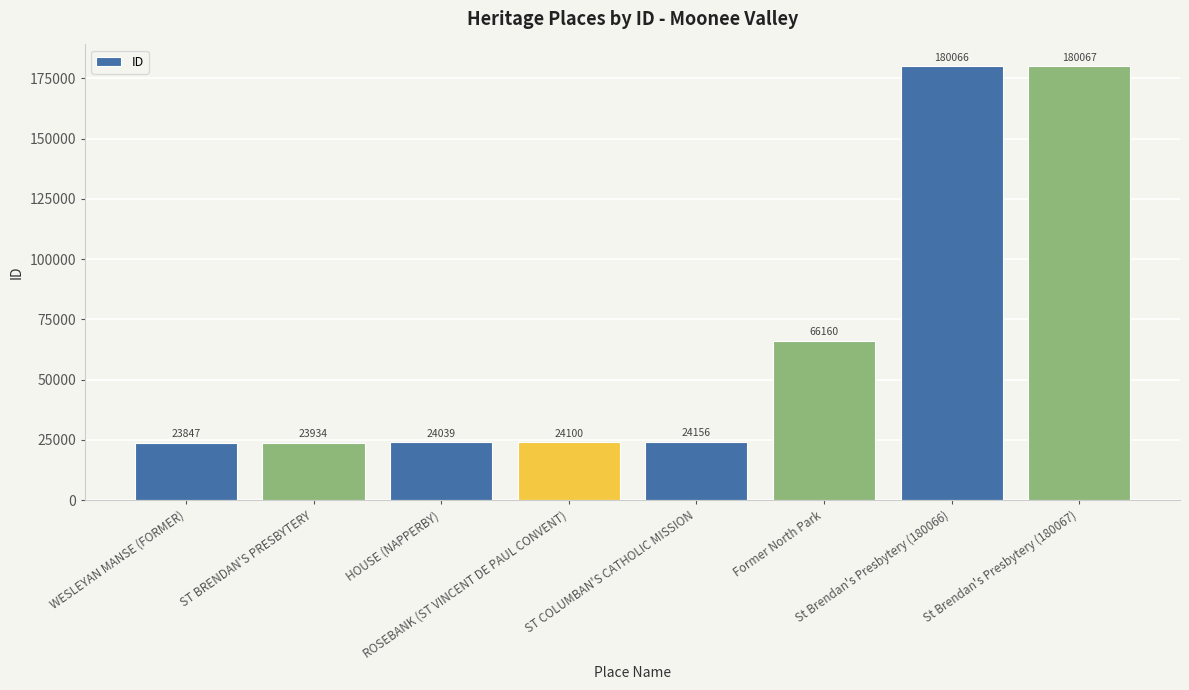

Is it true that the value at Former North Park is 66160?

True